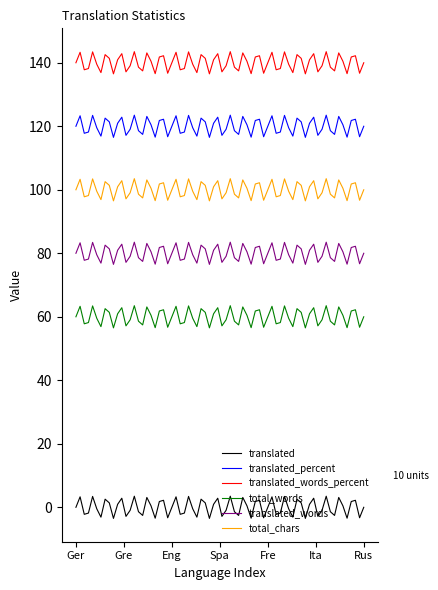

Count the number of categories in the chart.

70